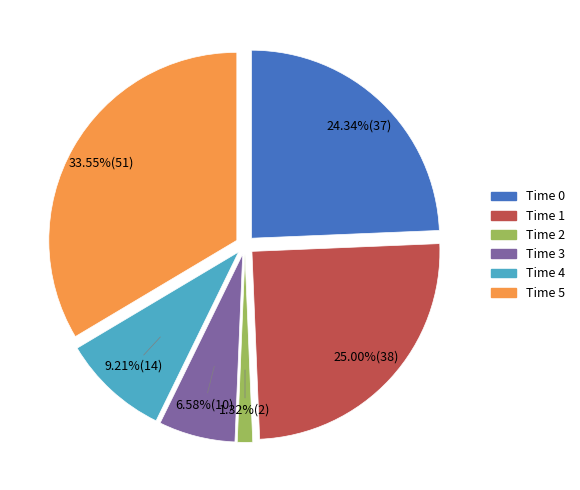

To the nearest percent, what is the difference between the largest and smallest slice percentages?

32%